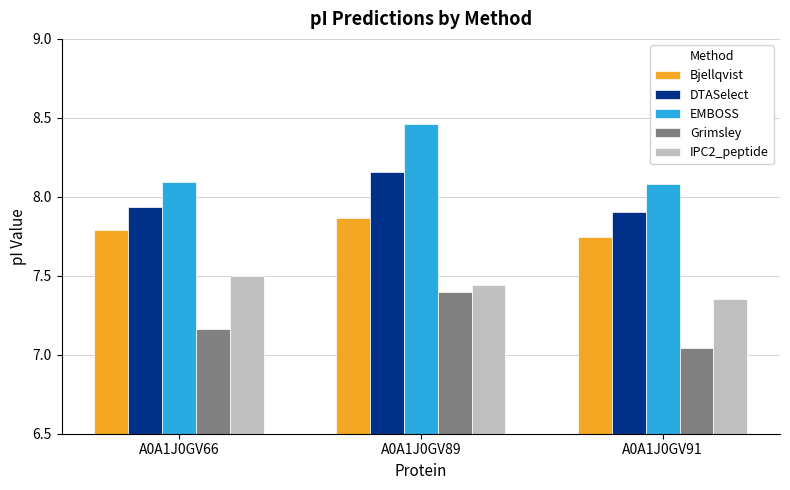

What is the sum of the DTASelect values at A0A1J0GV89 and A0A1J0GV66?

16.1